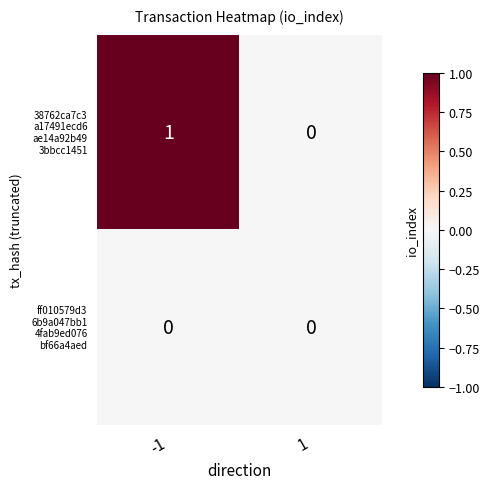

At -1, list the series in order from smallest to largest.

ff010579d3 6b9a047bb1 4fab9ed076 bf66a4aed, 38762ca7c3 a17491ecd6 ae14a92b49 3bbcc1451